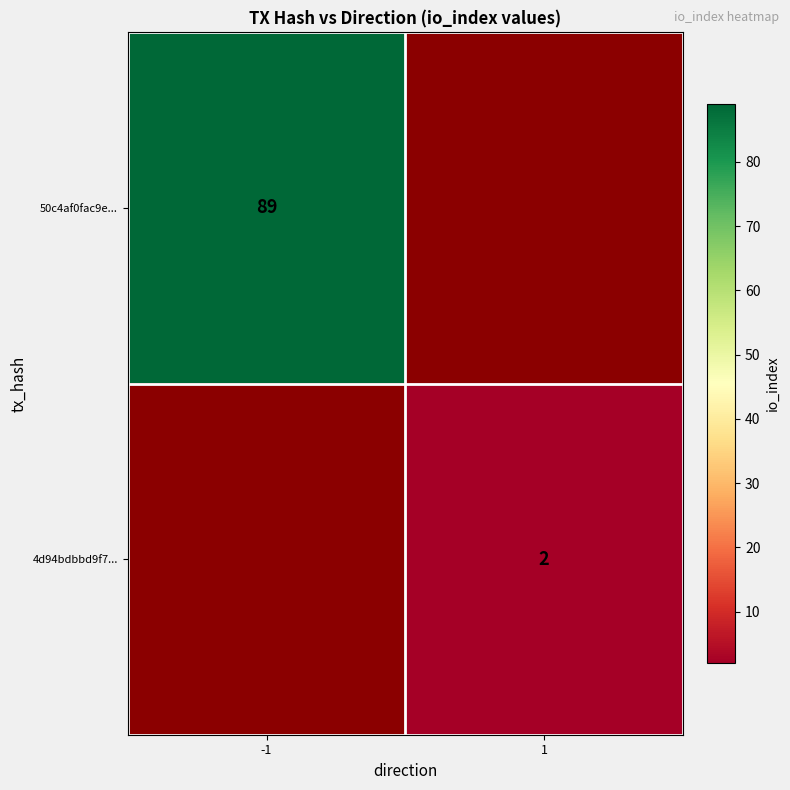

True or false: 4d94bdbbd9f7... has a value of 3 at 1.

False